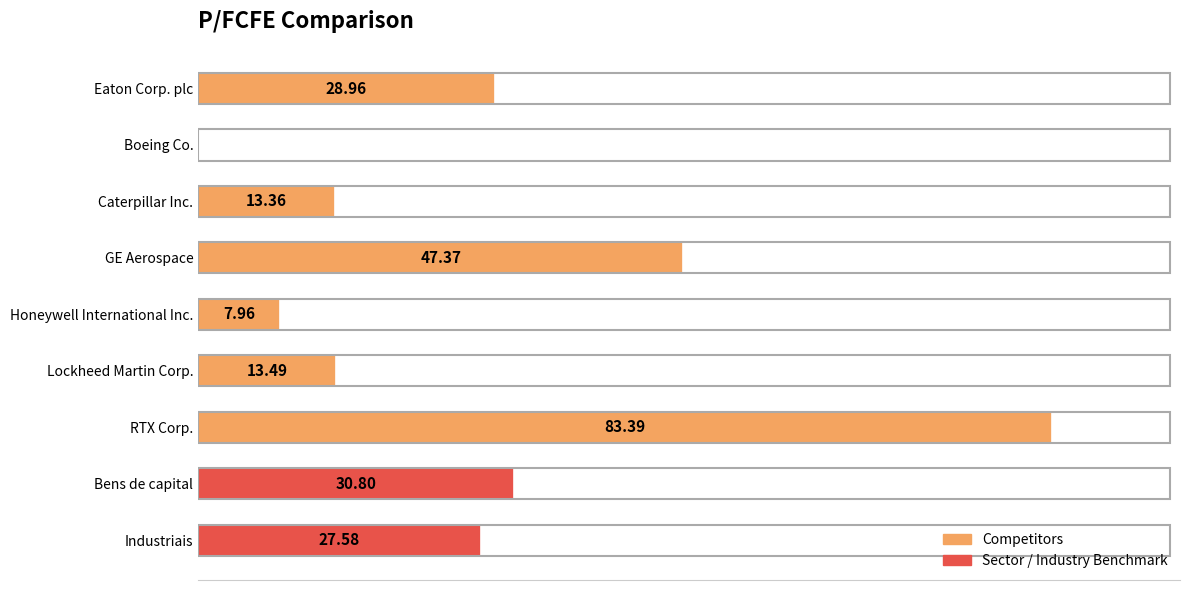

Which label corresponds to the largest value in the chart?

RTX Corp.